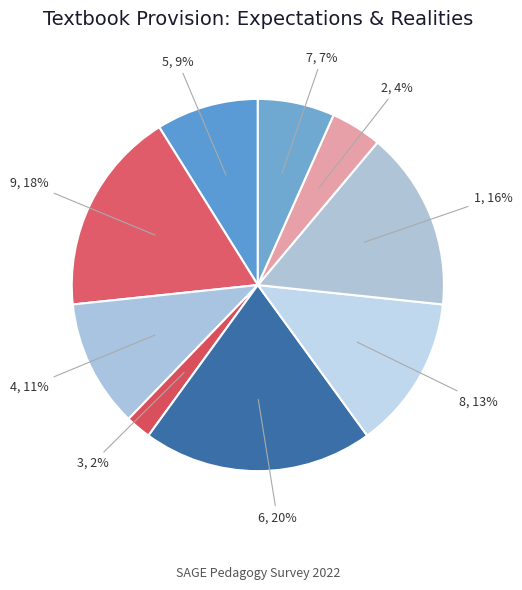

Rank the categories by value from highest to lowest.

6, 9, 1, 8, 4, 5, 7, 2, 3